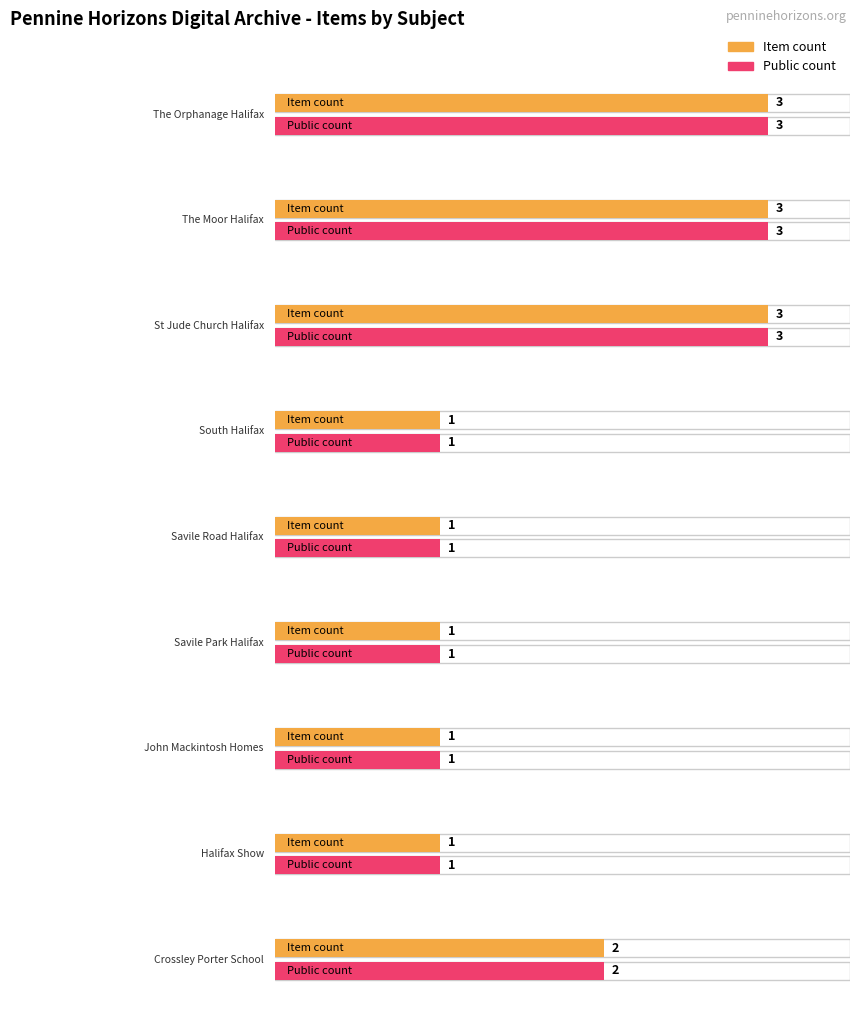

What position from the right is Crossley Porter School?

1